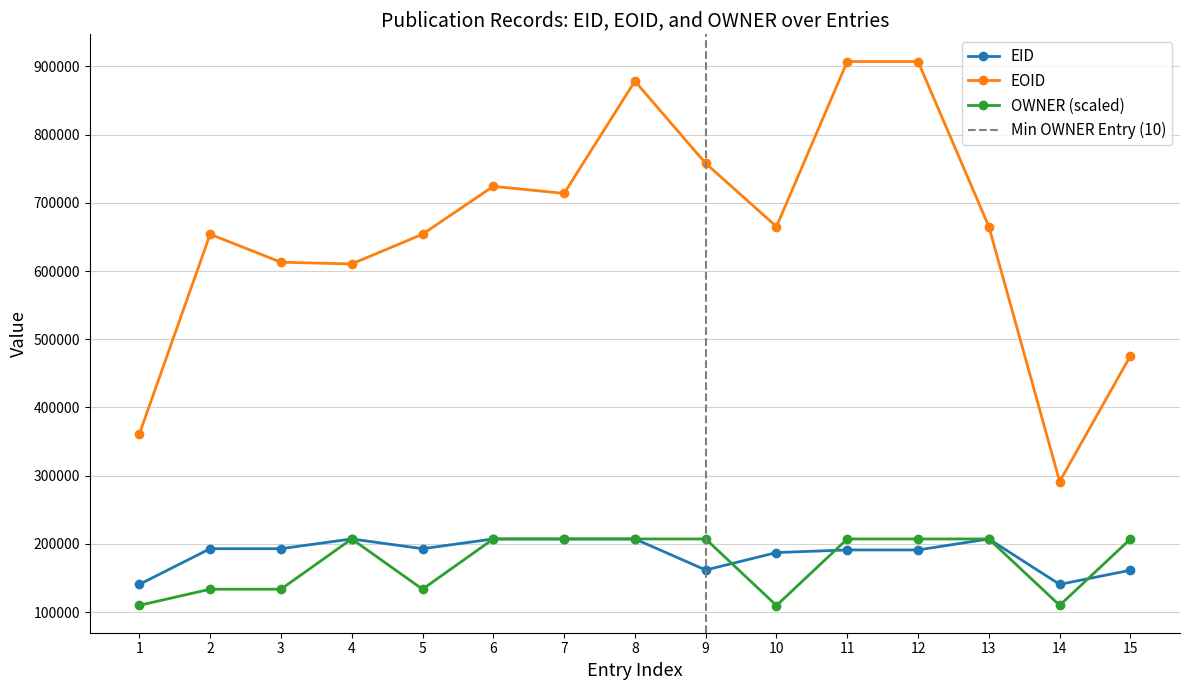

What is the value of the EOID point at the 10th from the left?

665269.0